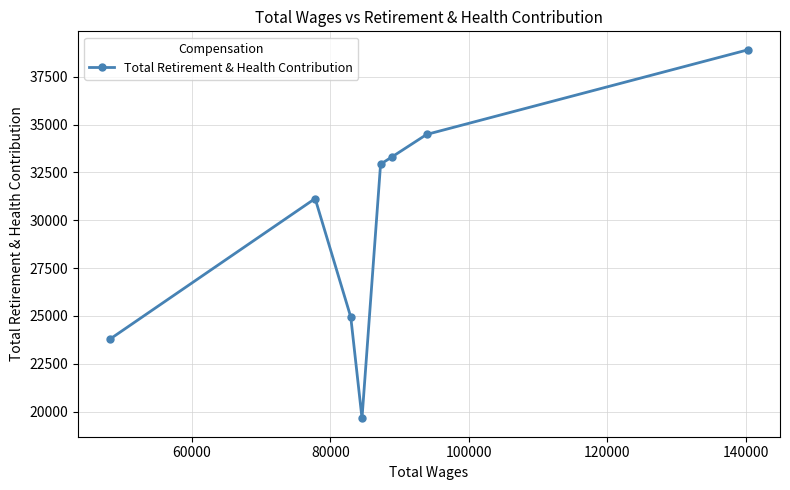

What is the average value?

29897